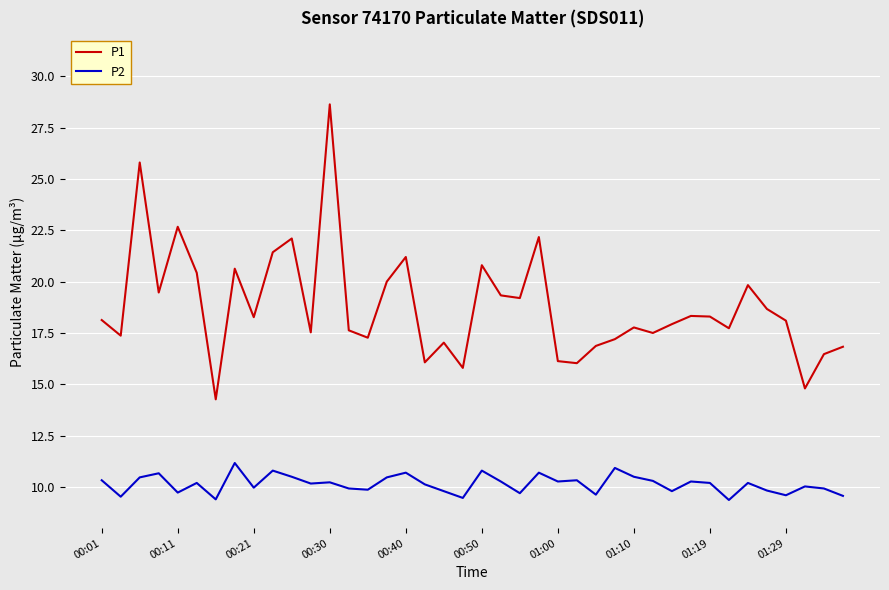

Is this an area chart (filled region under the line)?

No